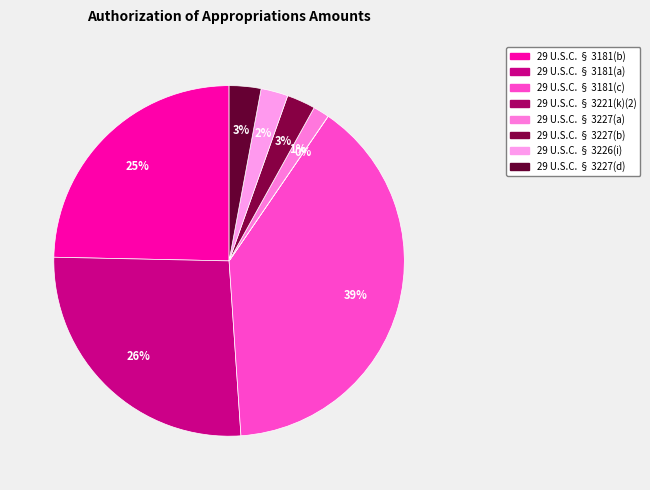

What percentage do 29 U.S.C. § 3181(c) and 29 U.S.C. § 3227(a) together represent?

40.8%